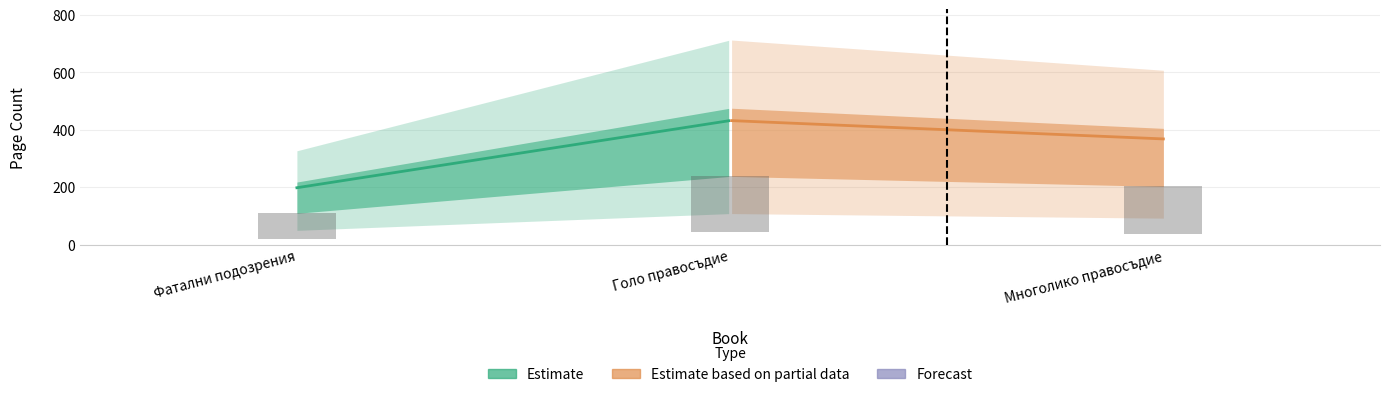

Reading left to right, extract all data points from this chart.

198	432	368